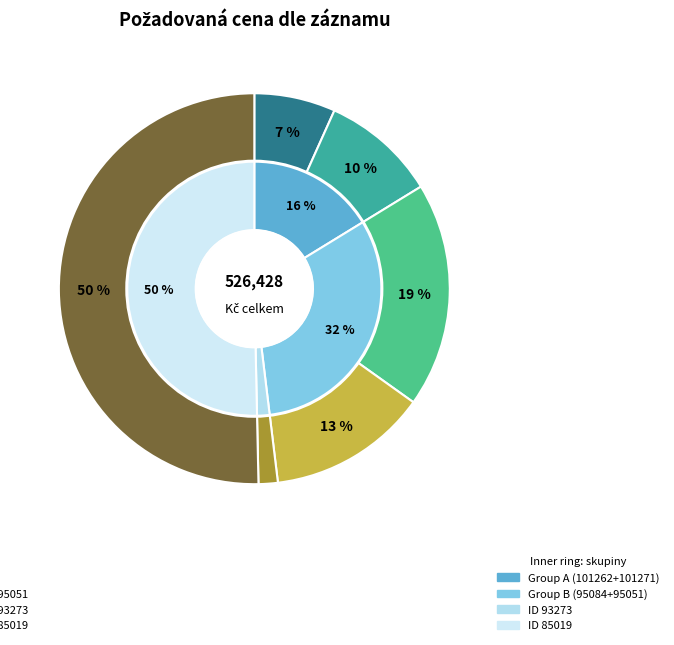

How many slices are in this pie chart?

6